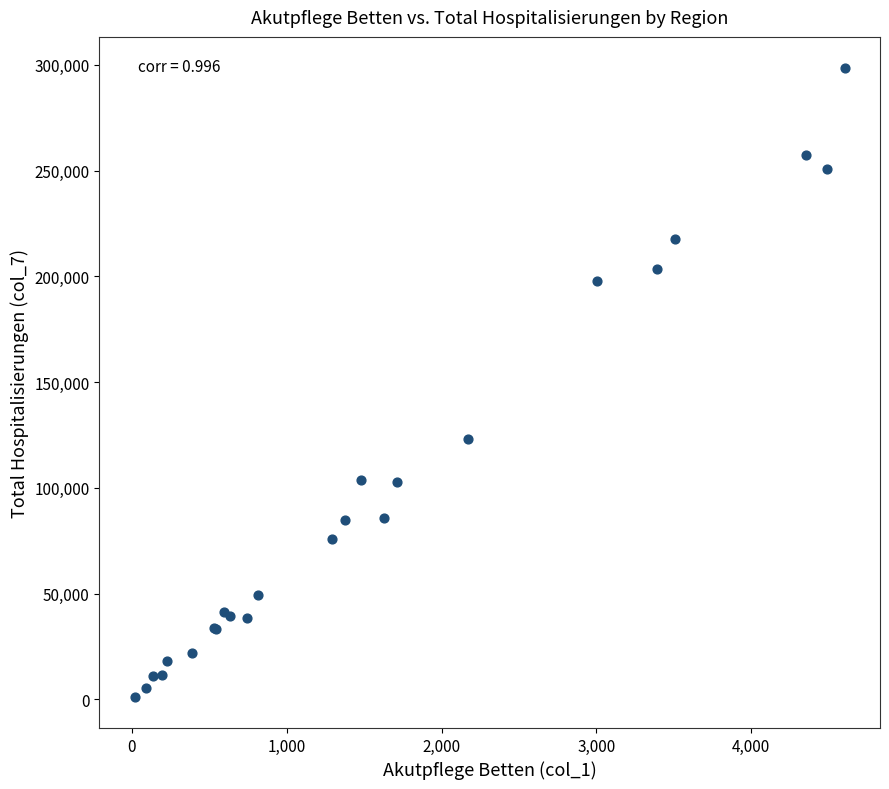

What Y value in the scatter plot is closest to 149838?

122950